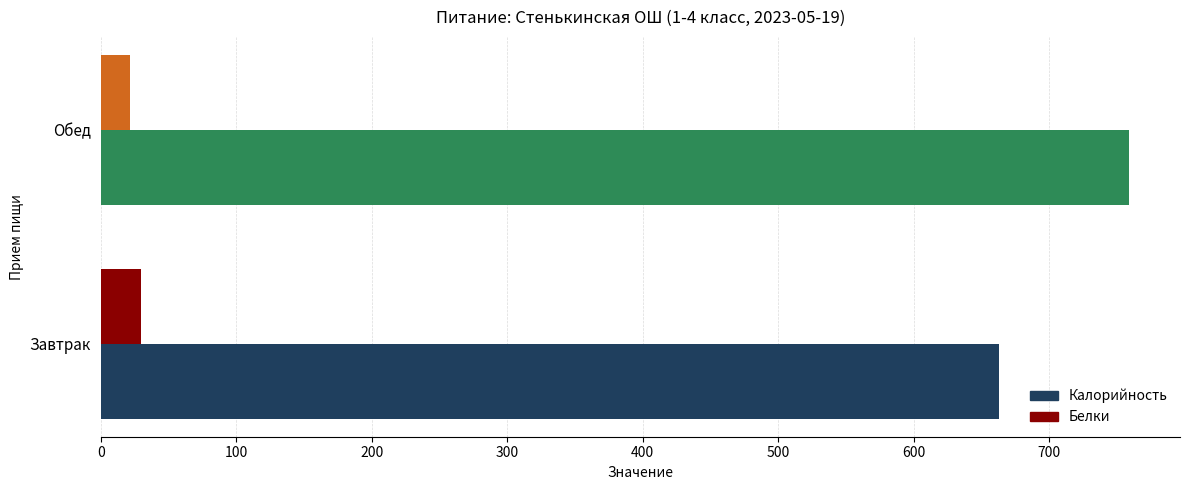

Count the number of categories in the chart.

2